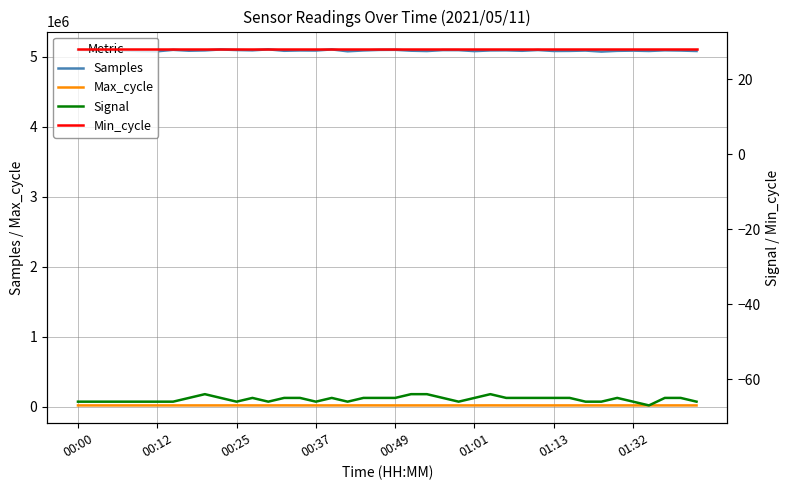

How many lines are shown in the chart?

4